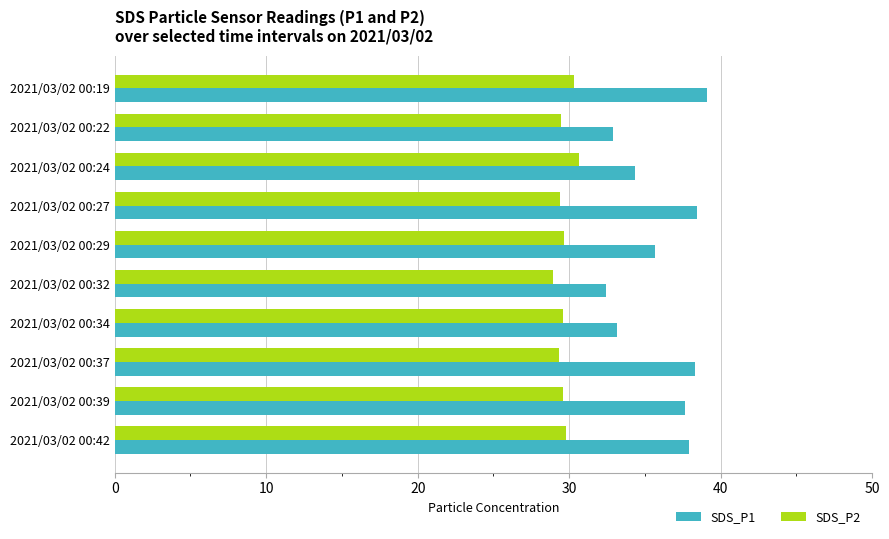

What is the maximum value for SDS_P2?

30.6